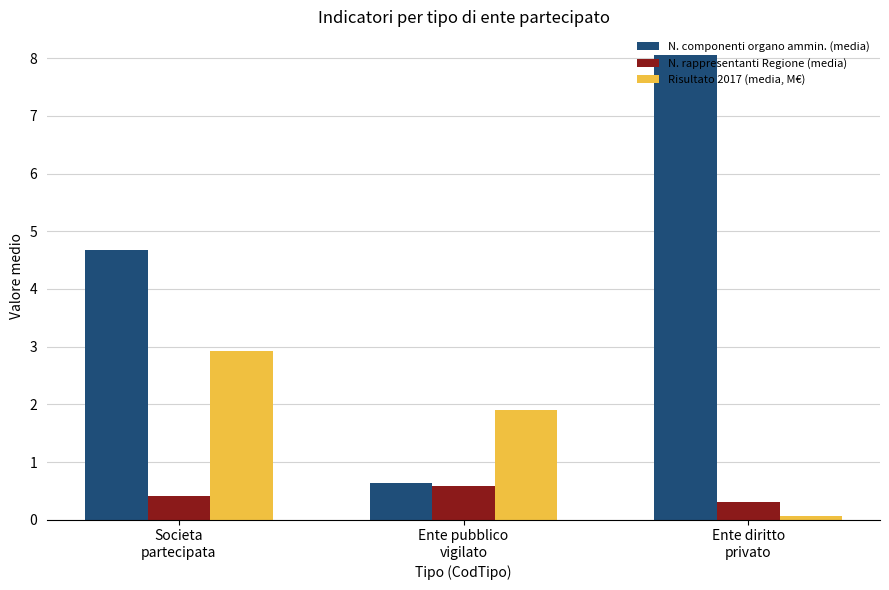

Which series has the widest spread of values?

N. componenti organo ammin. (media)